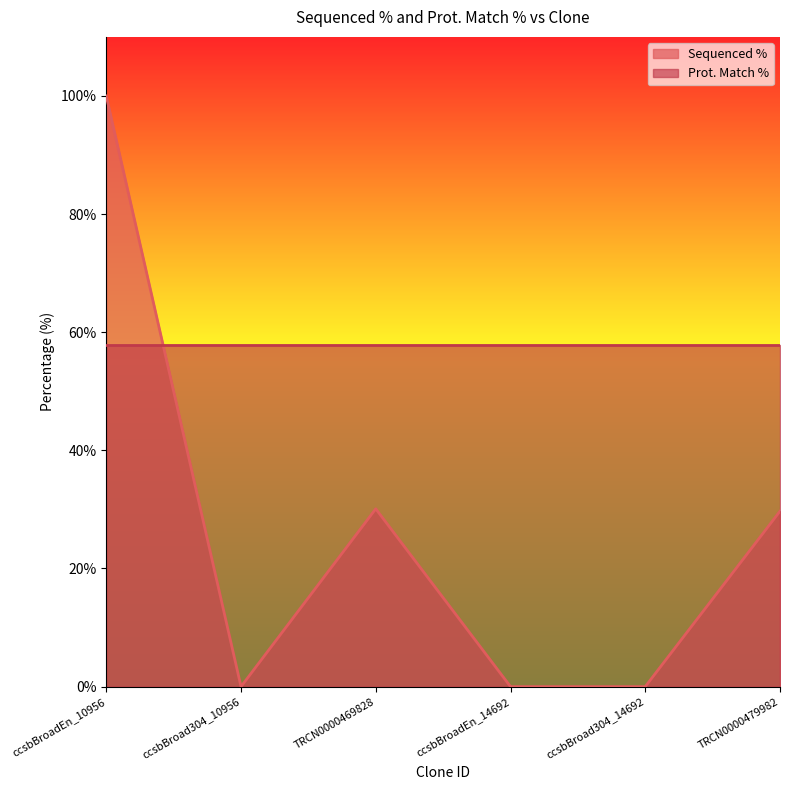

Reading right to left, what are all the values shown in this chart?

TRCN0000479982=29.7	ccsbBroad304_14692=0.0	ccsbBroadEn_14692=0.0	TRCN0000469828=30.1	ccsbBroad304_10956=0.0	ccsbBroadEn_10956=100.0